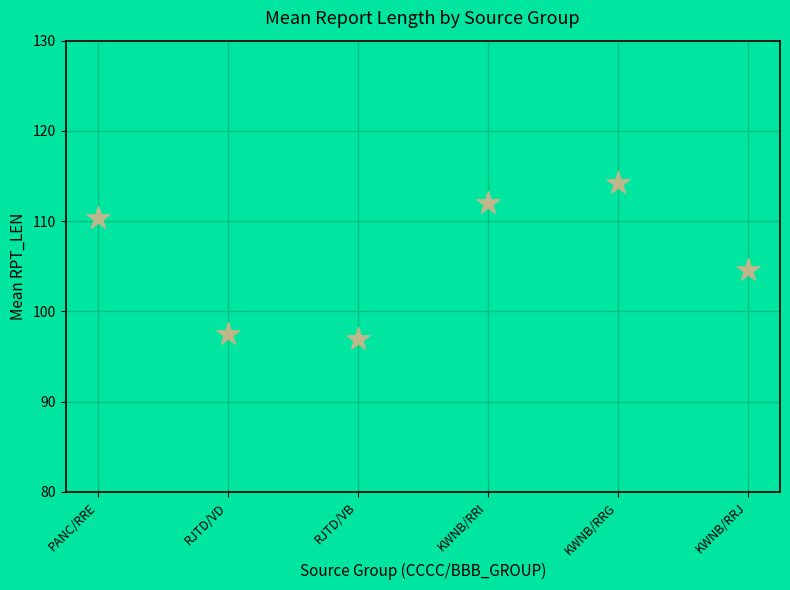

What is the average Y value?

105.9